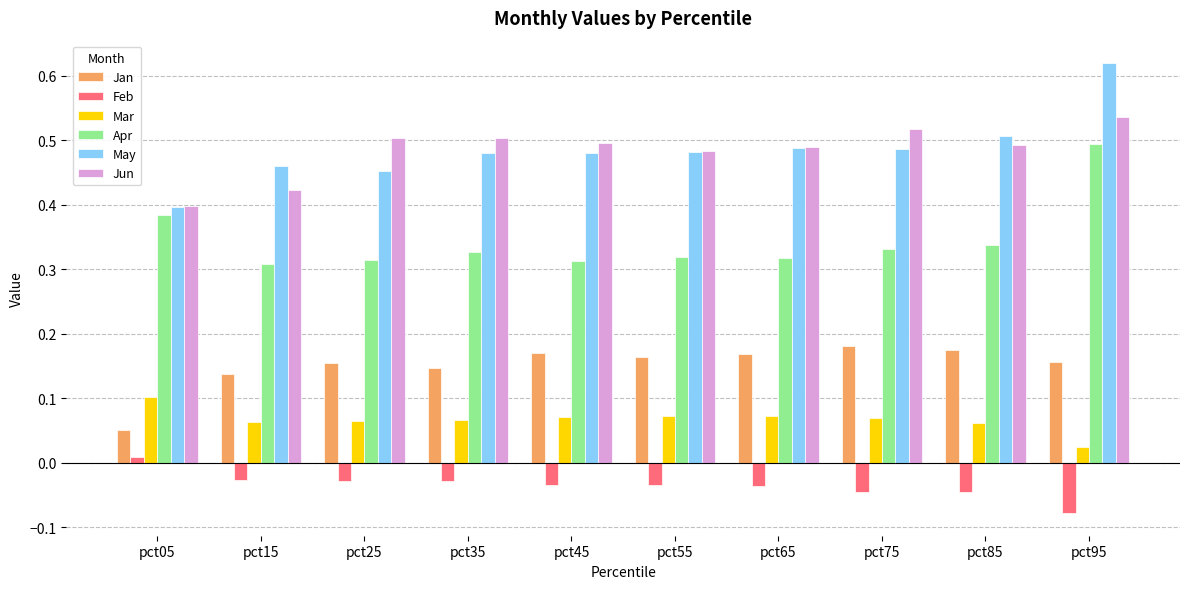

How many bars are there in total?

60